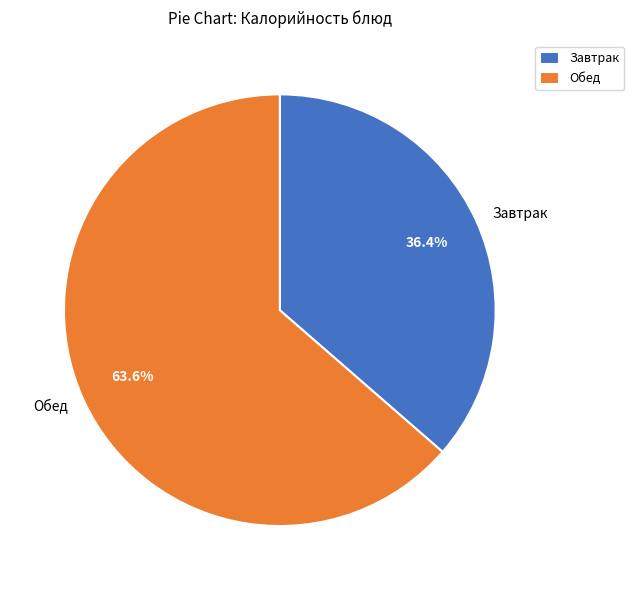

Which has a higher value, Завтрак or Обед?

Обед